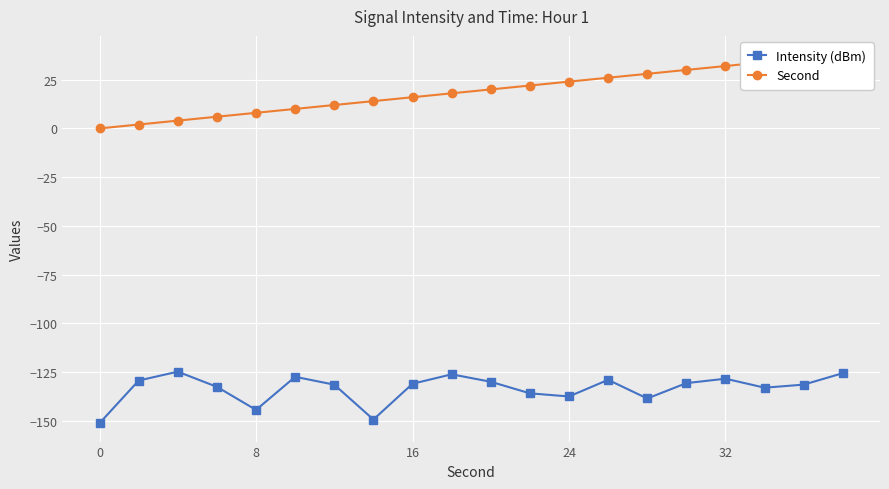

How many series are shown in this chart?

2